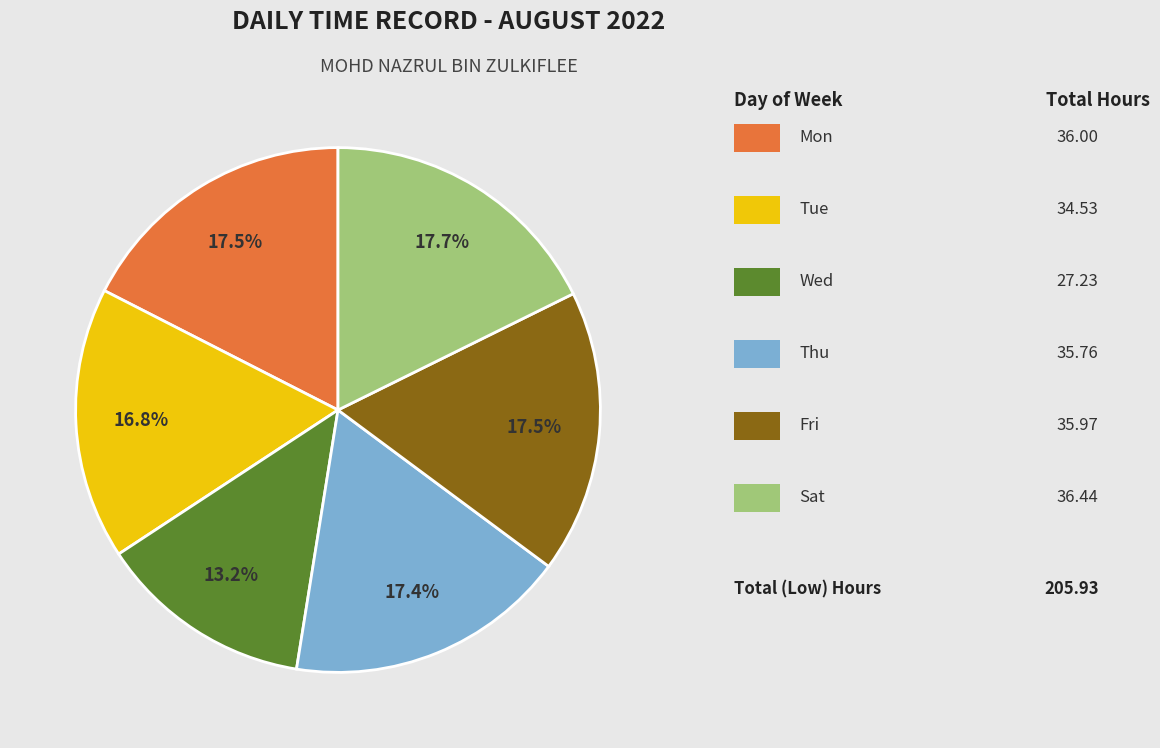

Is there a majority slice in this chart?

No